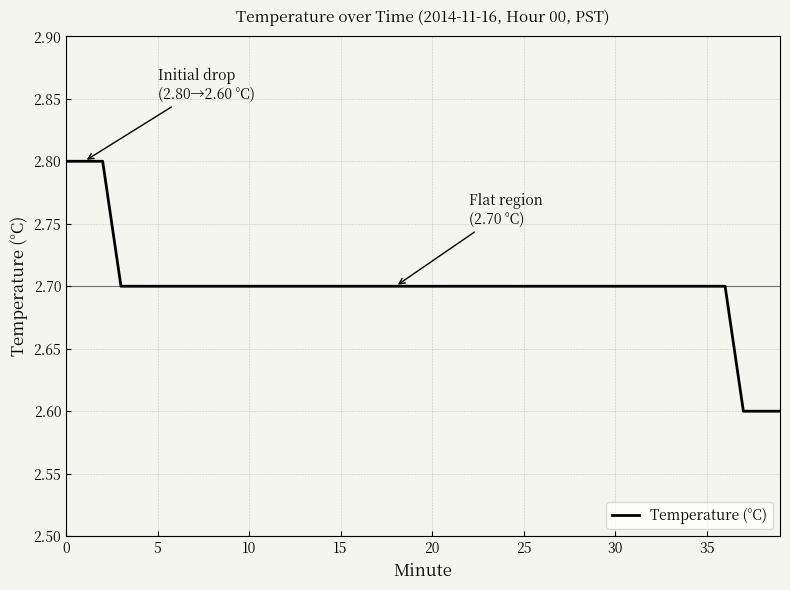

What is the minimum value shown in the chart?

2.6